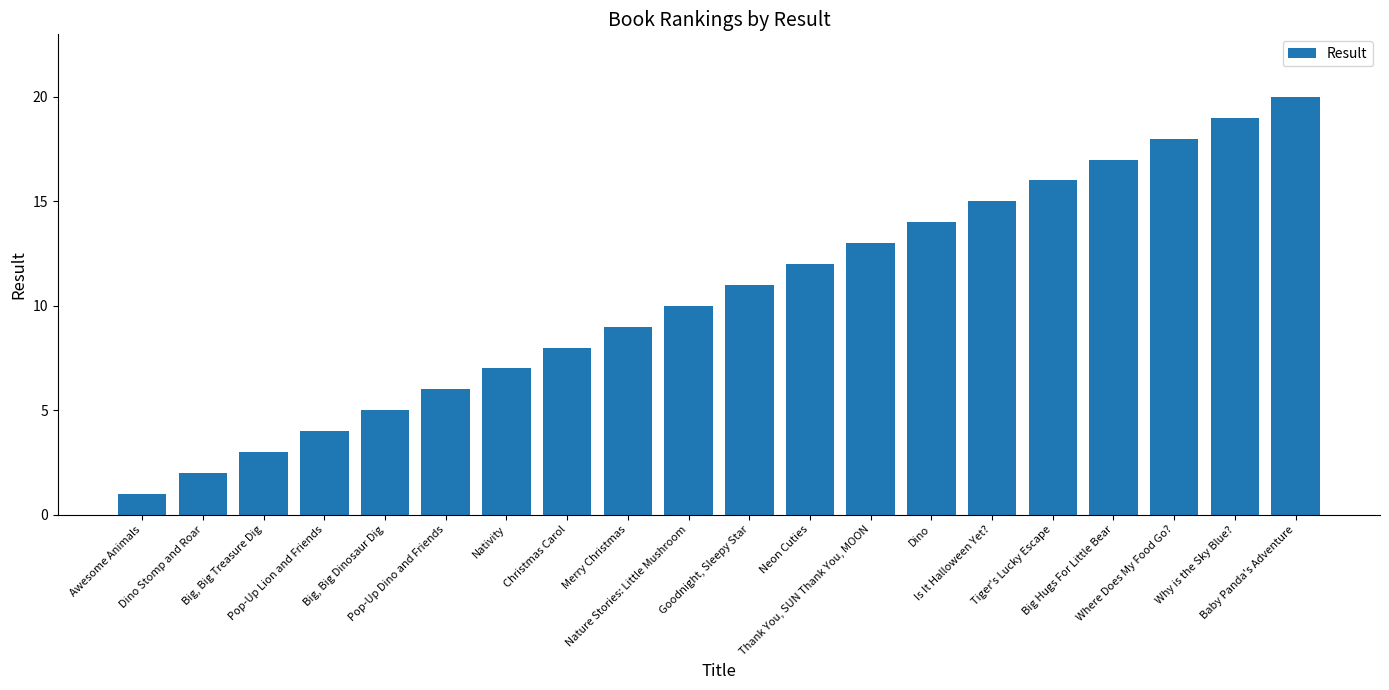

Which has a higher value, Christmas Carol or Thank You, SUN Thank You, MOON?

Thank You, SUN Thank You, MOON